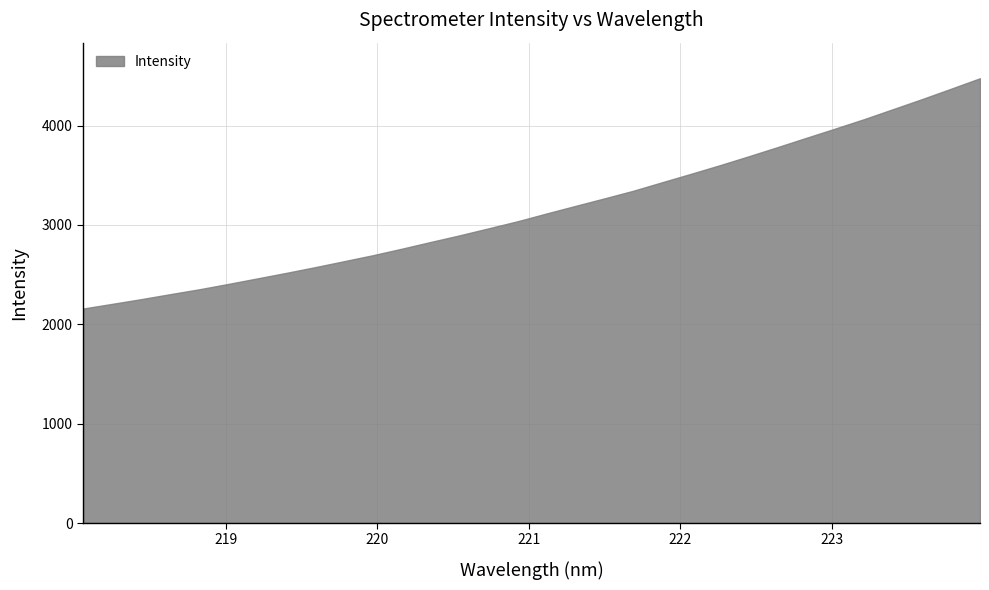

The chart shows a value of 2460.9 at 219.2067. True or false?

True